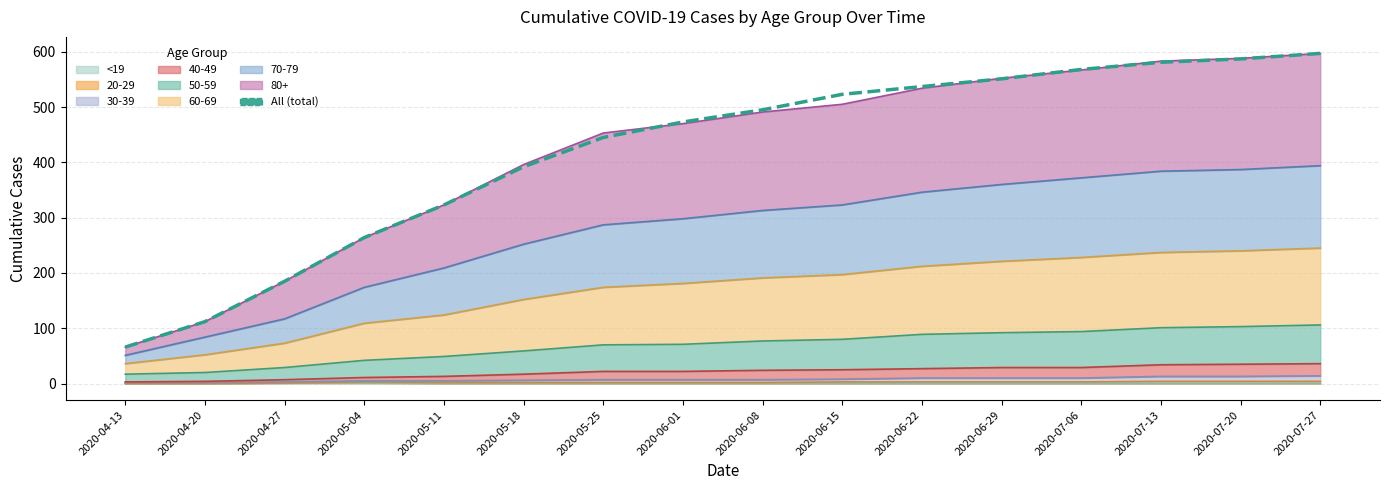

True or false: there are more than 1 points higher than both neighbors.

False